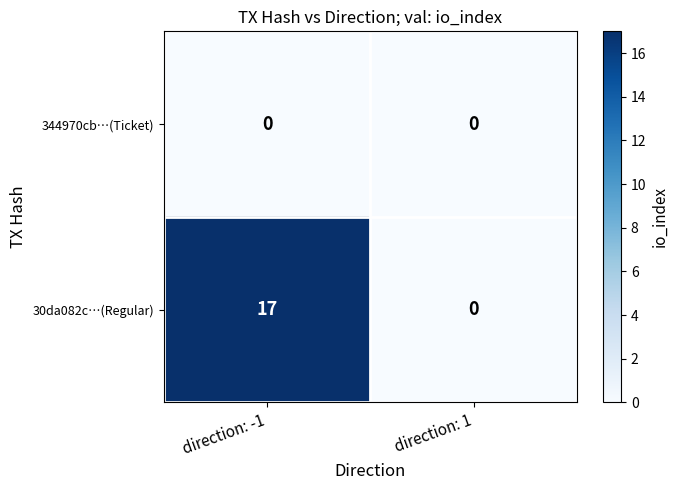

At direction: -1, list the series in order from smallest to largest.

344970cb…(Ticket), 30da082c…(Regular)